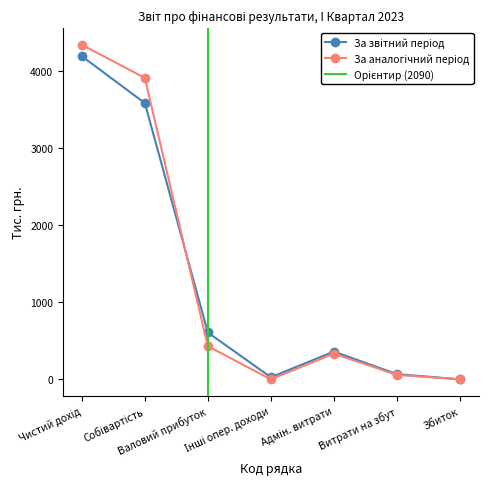

Which series has the largest range (max minus min)?

За аналогічний період попереднього року